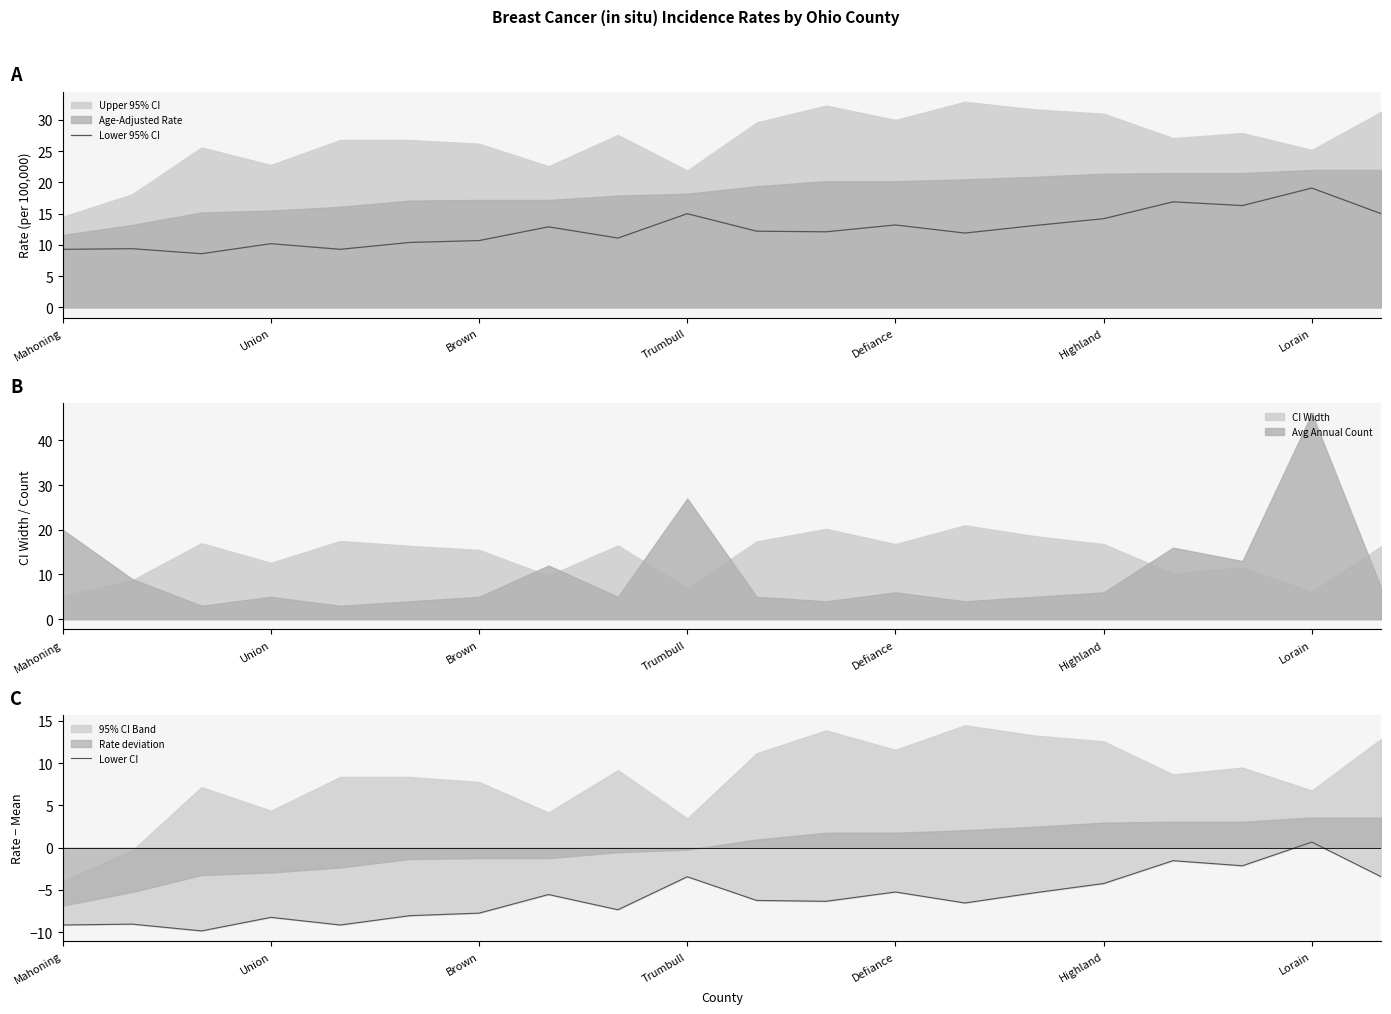

What is the lowest value of the Lower 95% CI series?

8.6